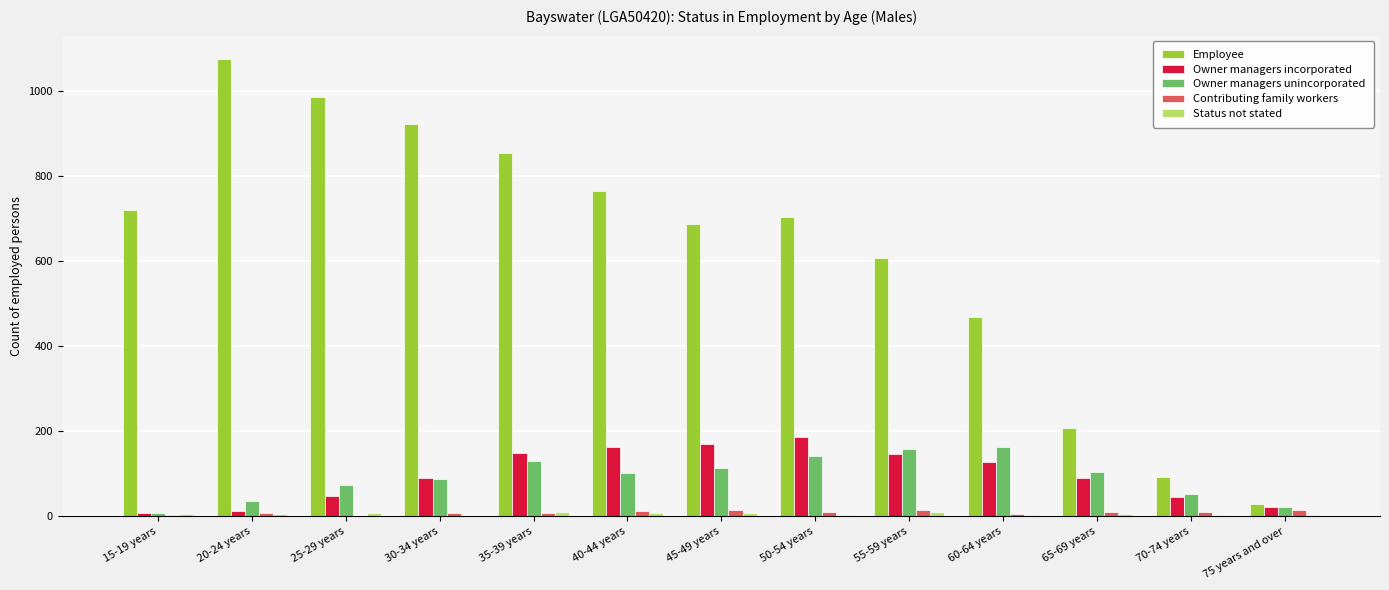

Is the value of Owner managers incorporated at 60-64 years greater than the value of Contributing family workers at 20-24 years?

Yes